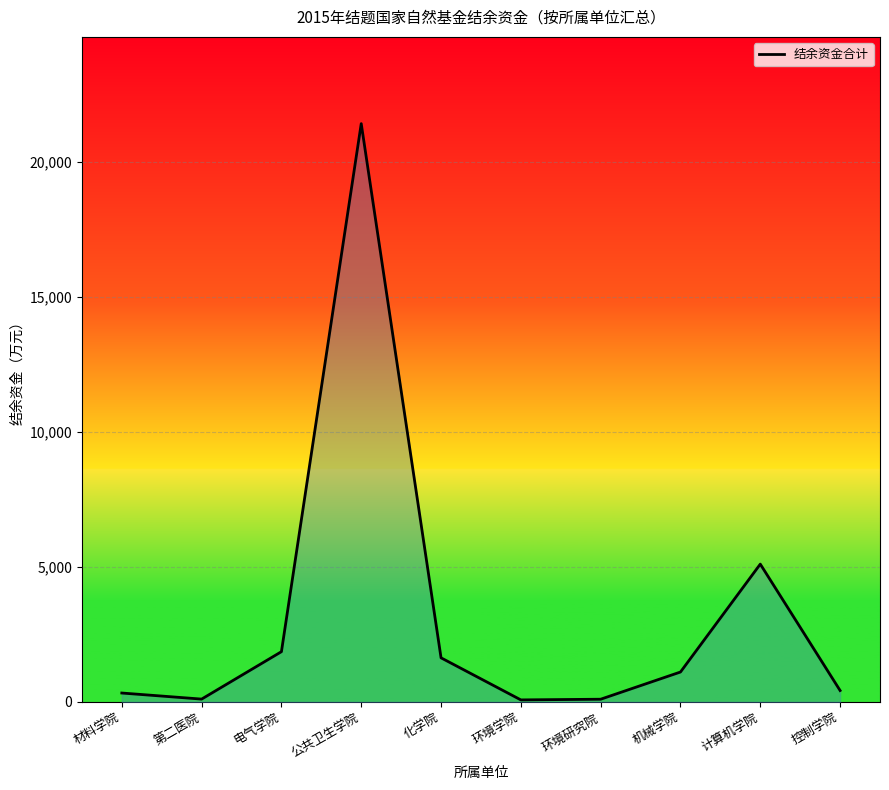

Is it true that the value at 机械学院 is 1109.3?

True